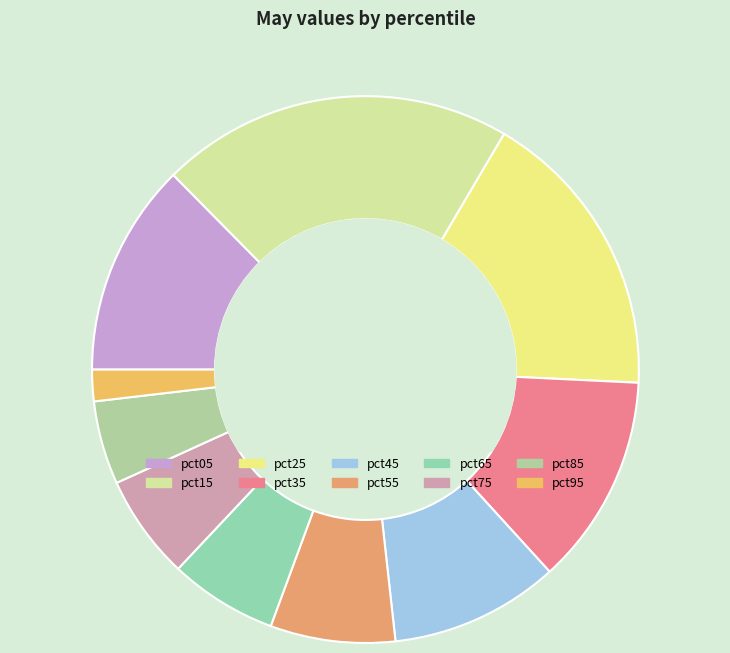

What is the change in value from pct65 to pct95?

-0.3